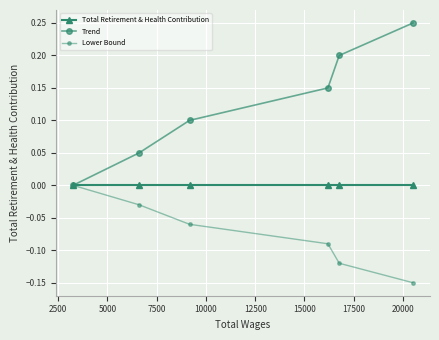

Does the chart display data point markers on the line(s)?

Yes